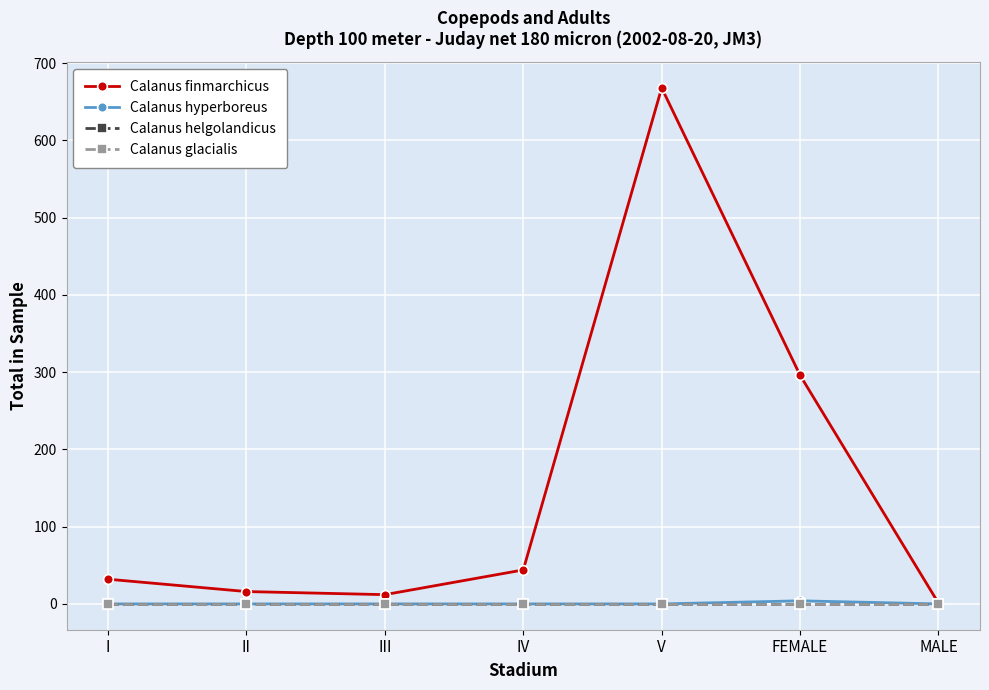

Between II and MALE, which is larger?

II